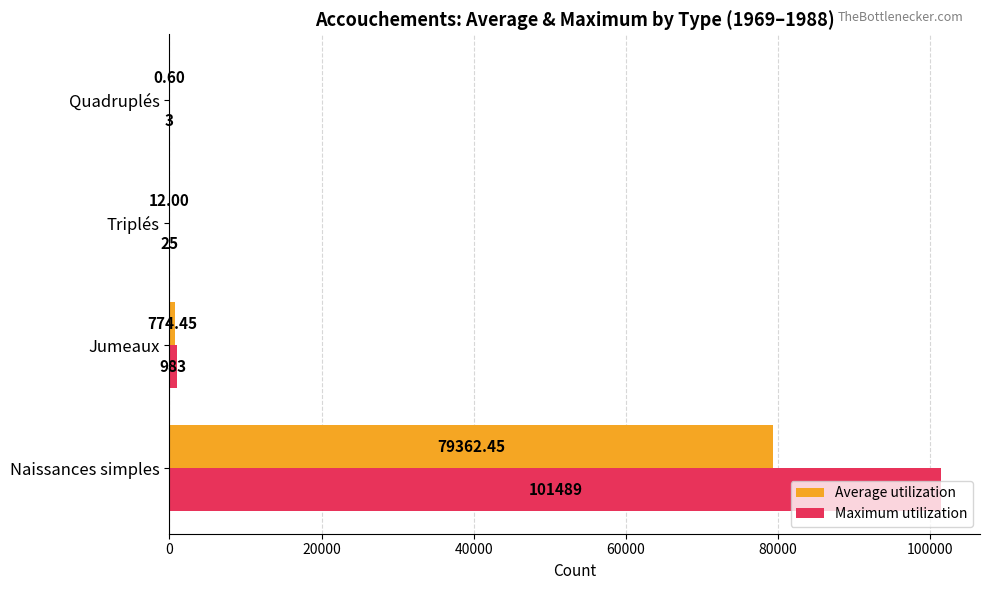

Which series has the largest total across all categories?

Maximum utilization